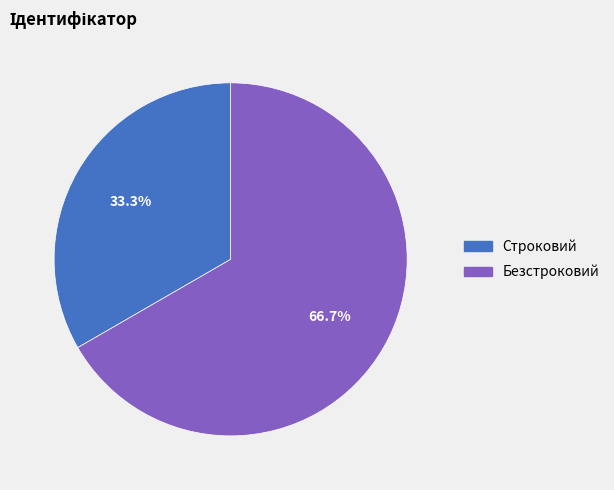

Rank the categories by value from lowest to highest.

Строковий, Безстроковий